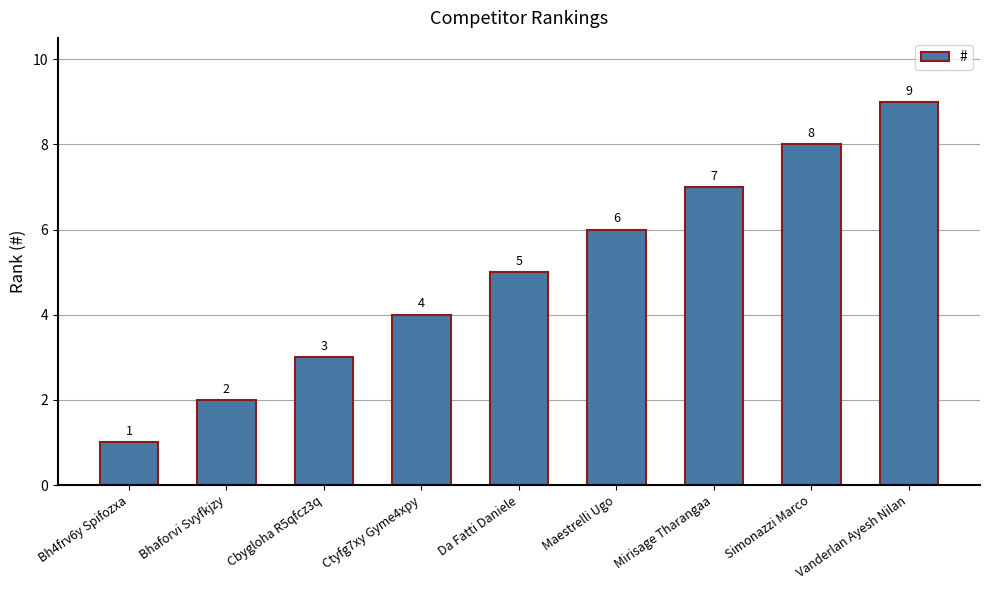

How many categories are shown in the chart?

9